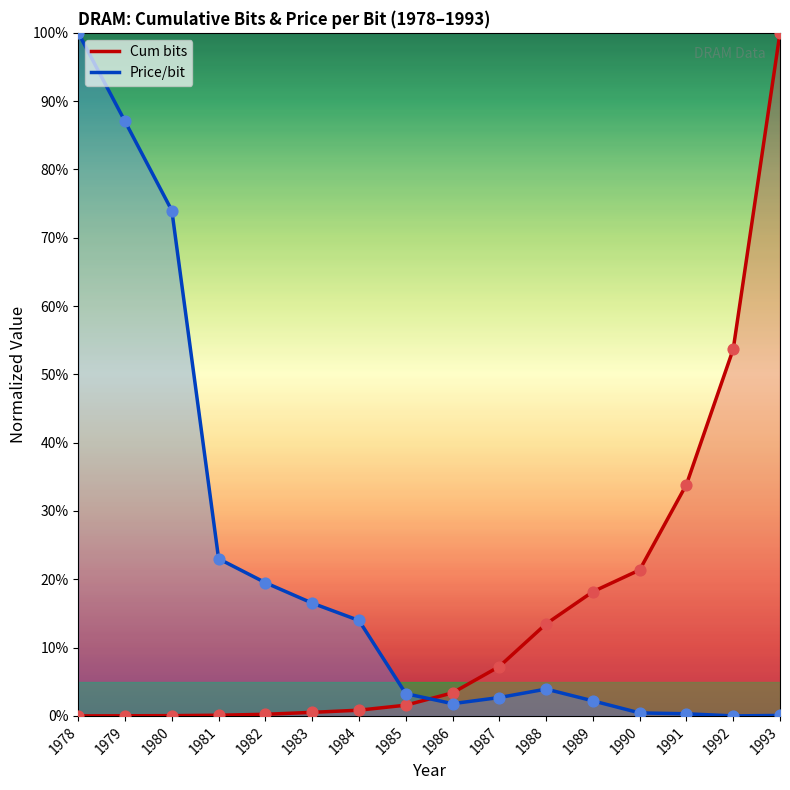

Which series has the largest Y range (max minus min)?

Cum bits